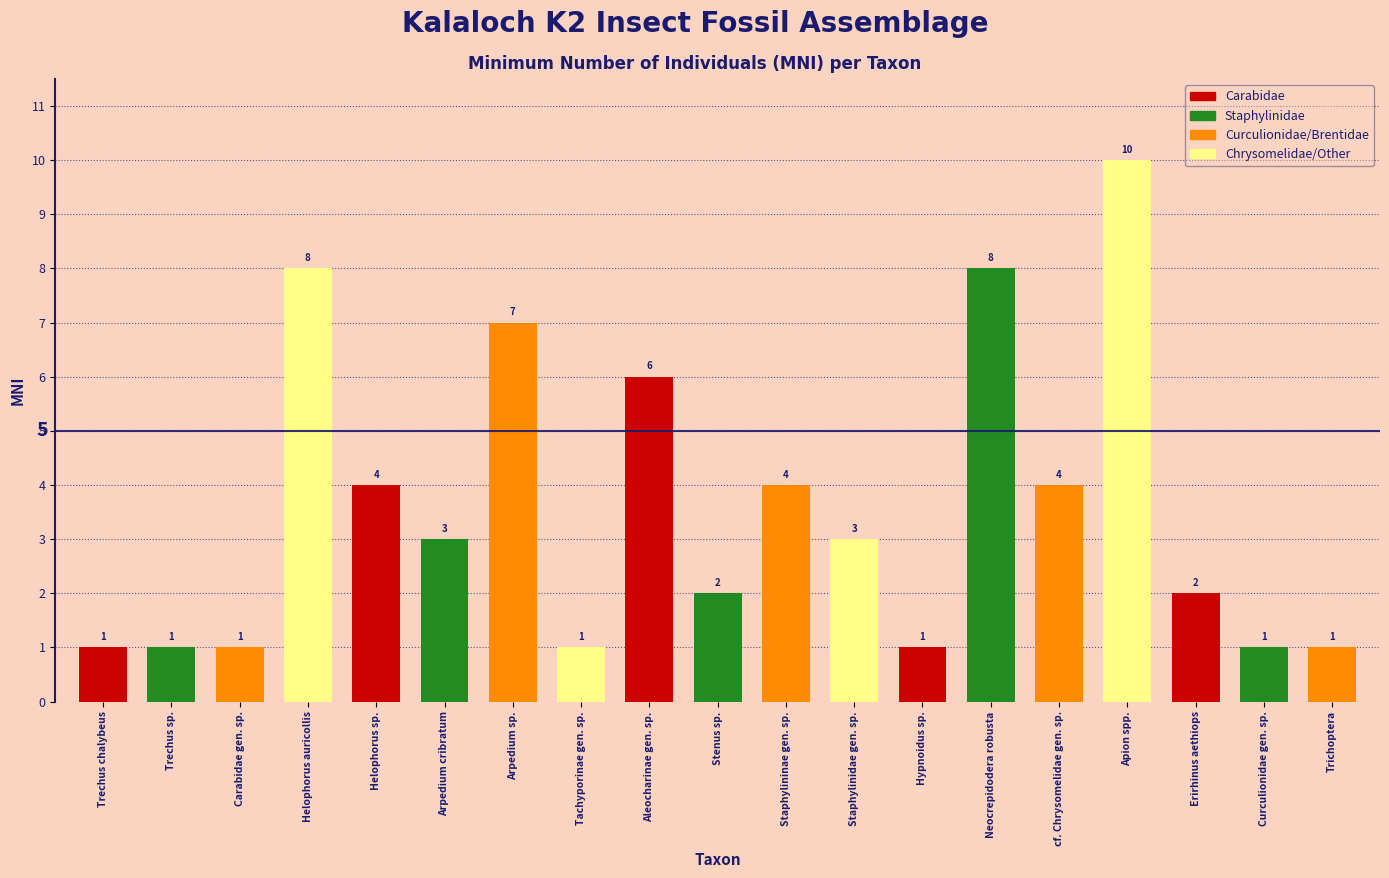

Reading right to left, what are all the values shown in this chart?

Trichoptera=1	Curculionidae gen. sp.=1	Erirhinus aethiops=2	Apion spp.=10	cf. Chrysomelidae gen. sp.=4	Neocrepidodera robusta=8	Hypnoidus sp.=1	Staphylinidae gen. sp.=3	Staphylininae gen. sp.=4	Stenus sp.=2	Aleocharinae gen. sp.=6	Tachyporinae gen. sp.=1	Arpedium sp.=7	Arpedium cribratum=3	Helophorus sp.=4	Helophorus auricollis=8	Carabidae gen. sp.=1	Trechus sp.=1	Trechus chalybeus=1